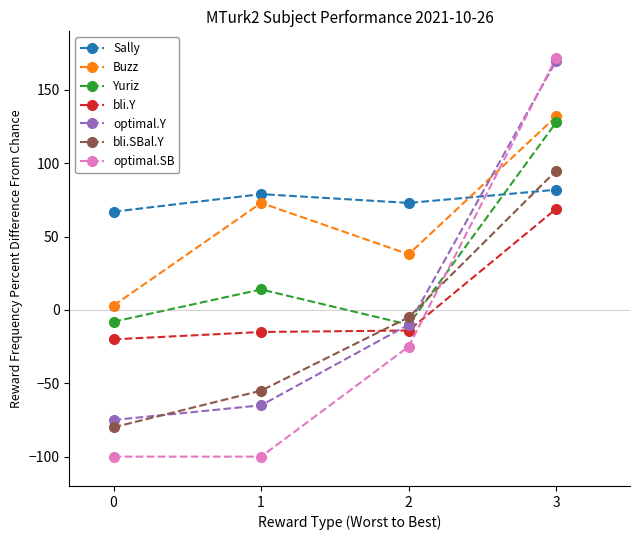

Which series has the largest range (max minus min)?

optimal.SB